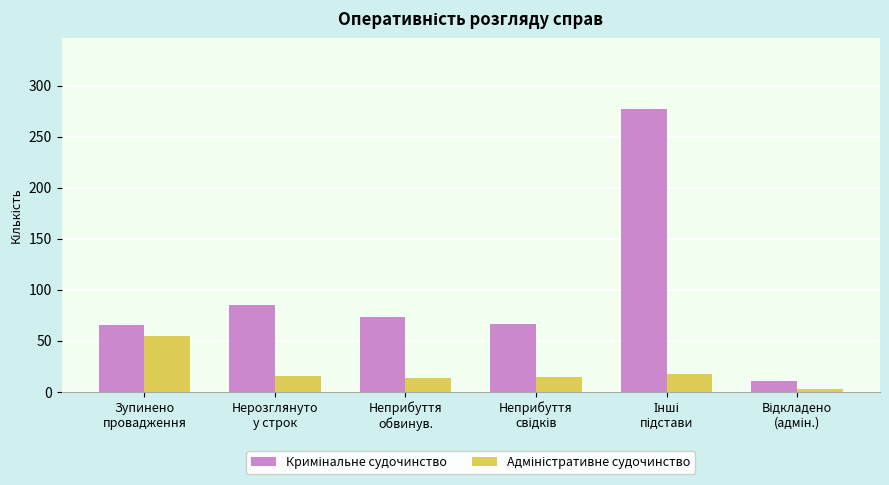

How many distinct data groups are displayed?

2